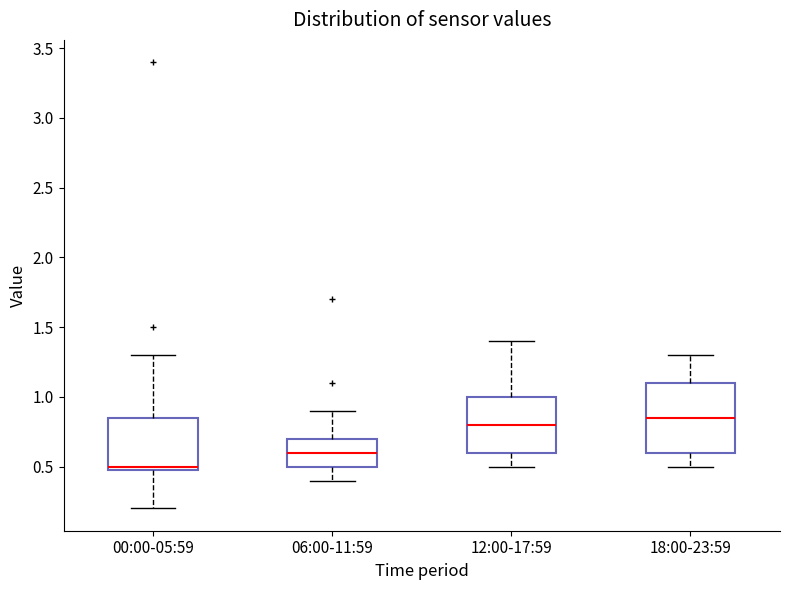

Reading left to right, transcribe this box plot: for each box, give where its median line is, the range the box spans, and where its two whiskers end, as read against the y-axis. The values are not printed on the chart, so give them approximately, as read against the axis.

00:00-05:59: median 0.50 (just above the box's lower edge), box 0.50 to 0.85, whiskers 0.20 to 1.30
06:00-11:59: median 0.60, box 0.50 to 0.70, whiskers 0.40 to 0.90
12:00-17:59: median 0.80, box 0.60 to 1.00, whiskers 0.50 to 1.40
18:00-23:59: median 0.85, box 0.60 to 1.10, whiskers 0.50 to 1.30